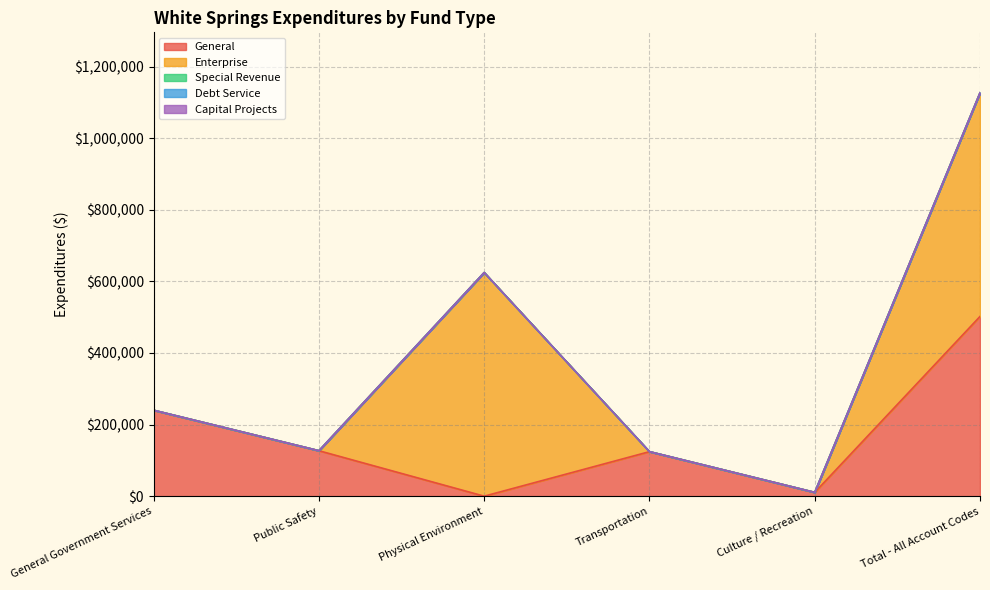

Count the number of categories in the chart.

6